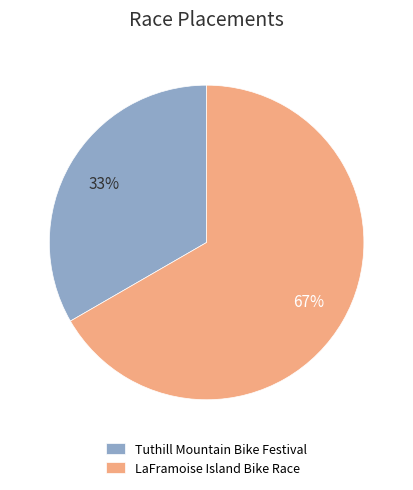

To the nearest percent, what is the average slice percentage?

50%